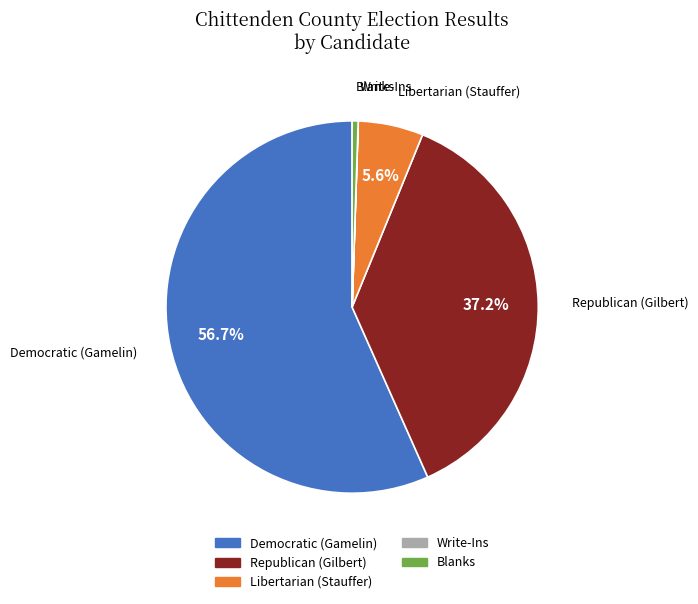

Which category has the biggest portion of the pie?

Democratic (Gamelin)